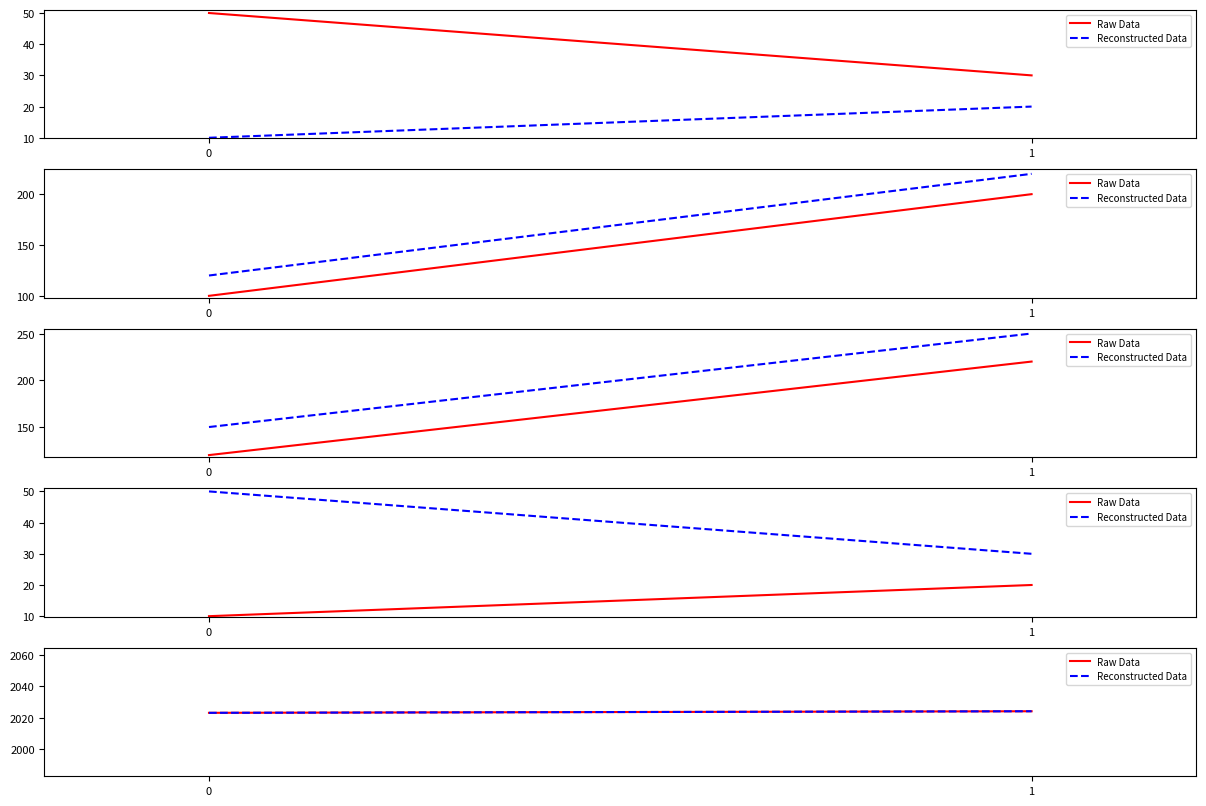

Rank the series at 1 from highest to lowest value.

Raw Data, Reconstructed Data